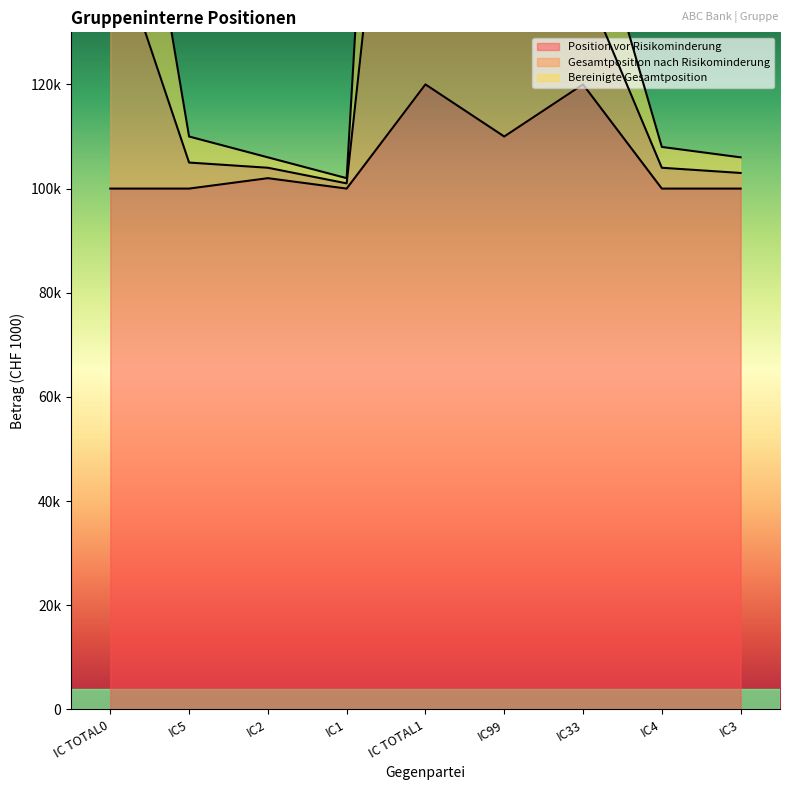

Rank the series at IC33 from lowest to highest value.

Position vor Risikominderung, Bereinigte Gesamtposition, Gesamtposition nach Risikominderung